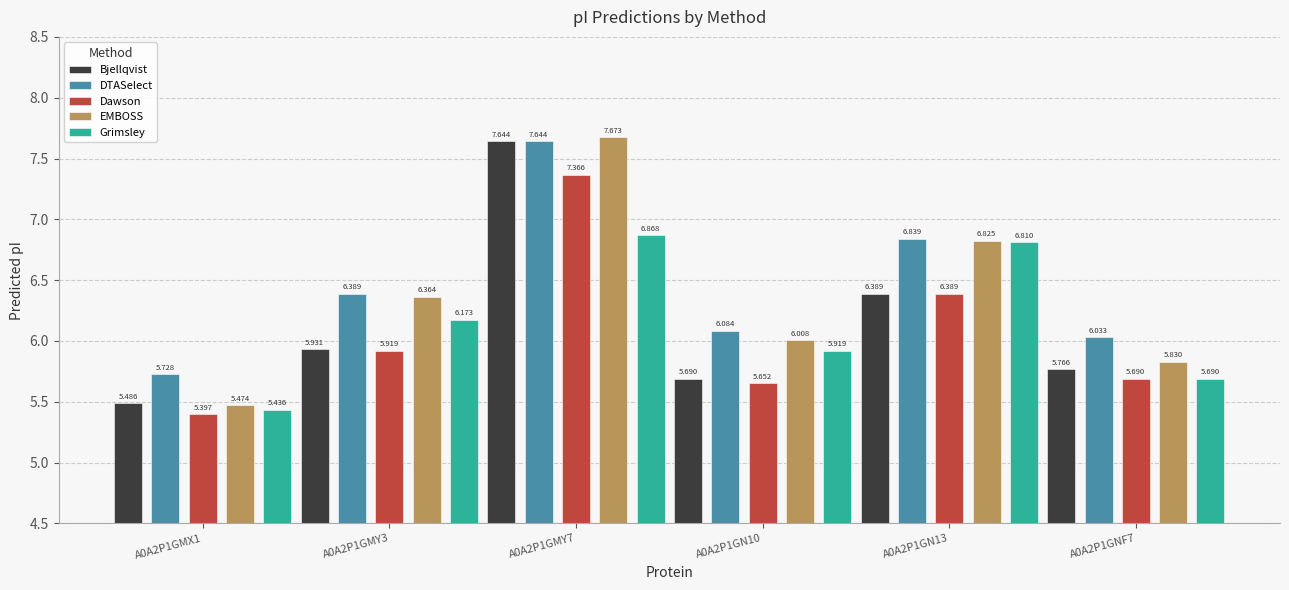

What are all the series names shown in the legend?

Bjellqvist, DTASelect, Dawson, EMBOSS, Grimsley